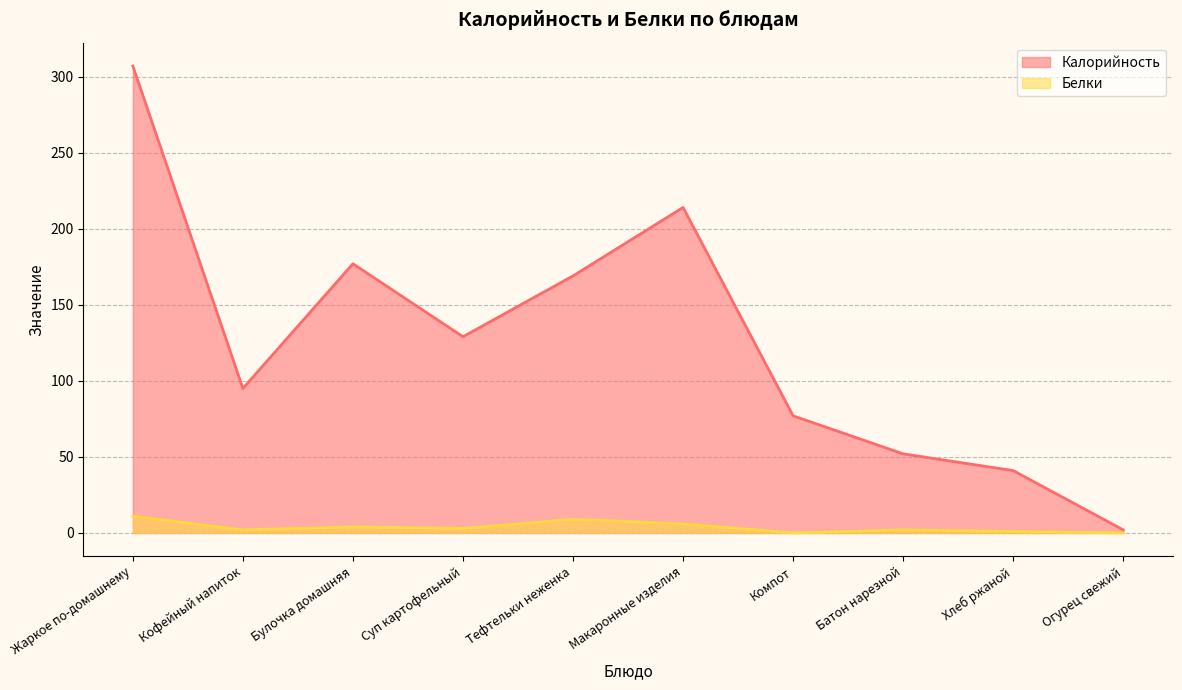

Rank the series by their maximum value, from highest to lowest.

Калорийность, Белки